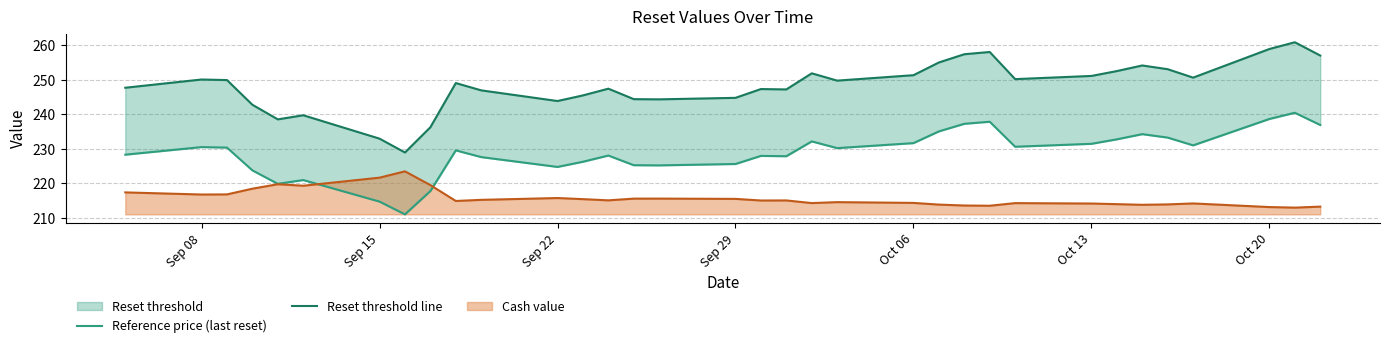

The value of Cash value at Oct 13 is 214.1. True or false?

True